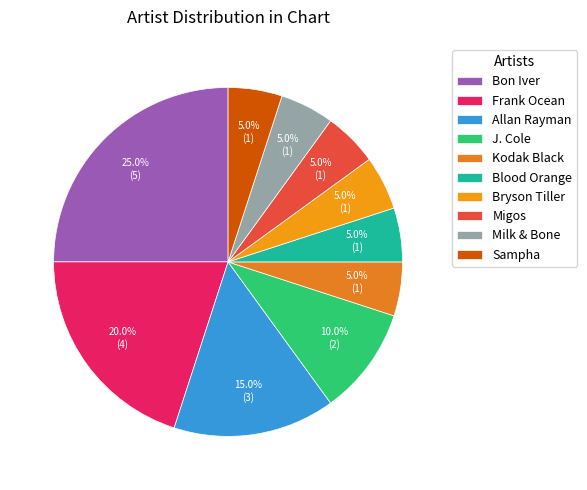

What is the smallest slice in the pie chart?

Kodak Black